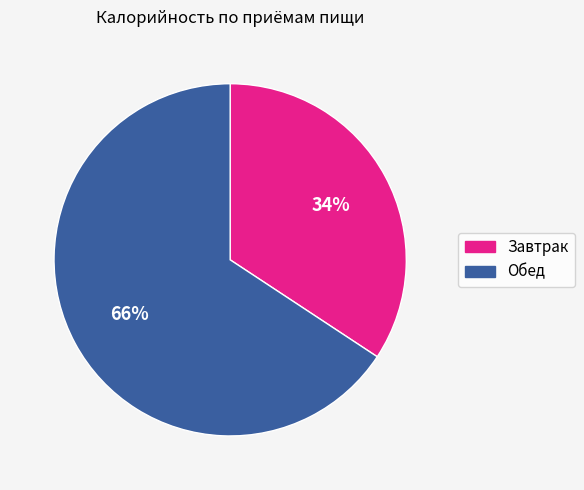

Do Обед and Завтрак together represent more than half of the pie?

Yes